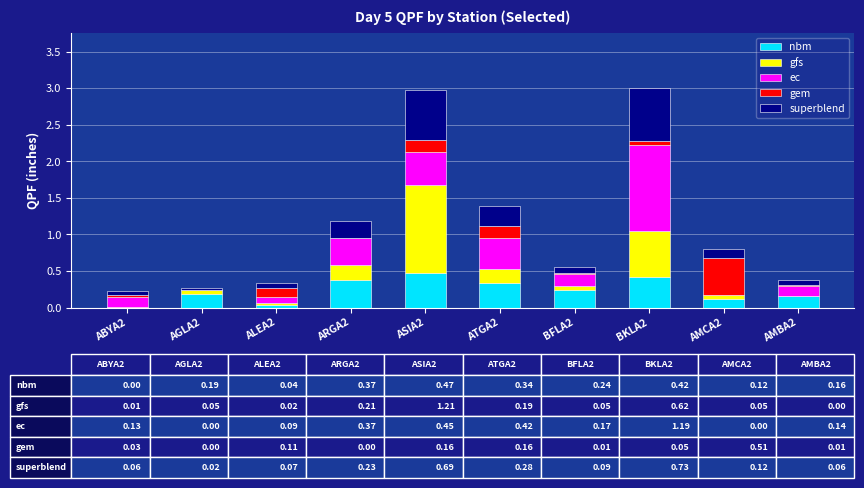

What is the total value across all series at ATGA2?

1.4